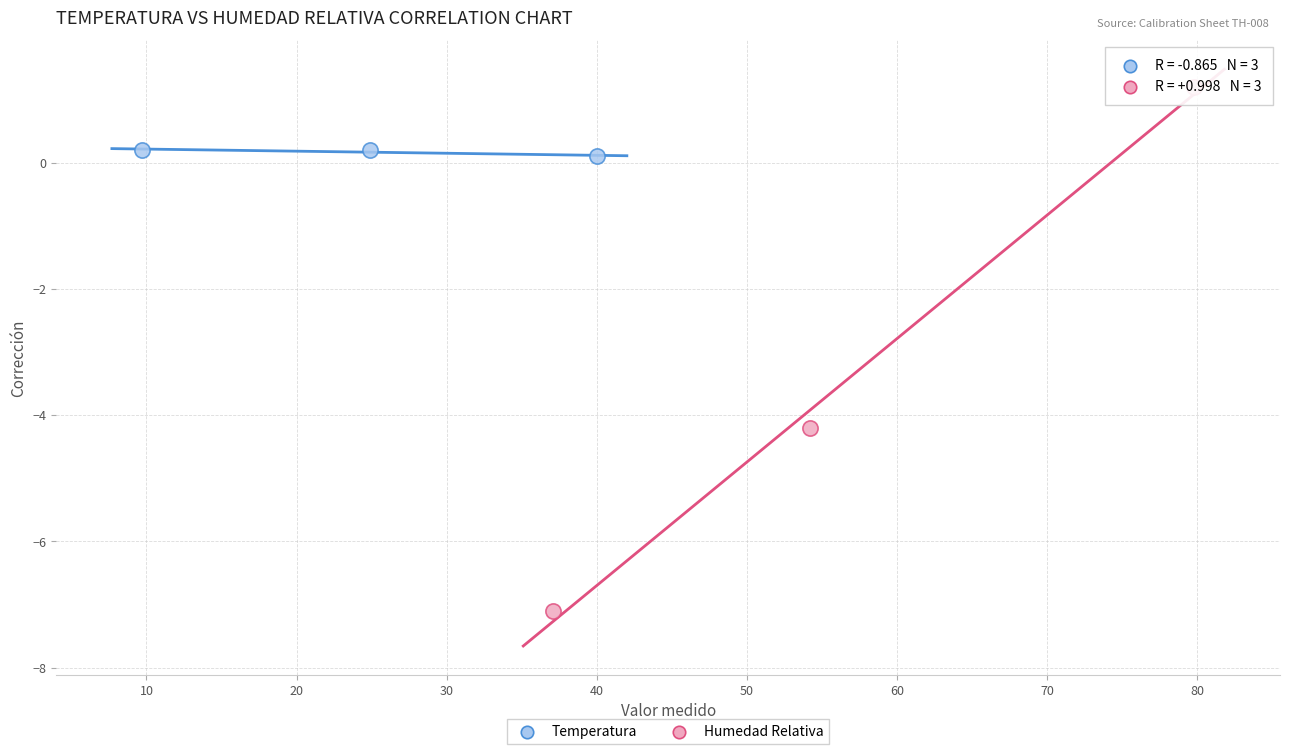

Which series contains the lowest Y value?

Humedad Relativa